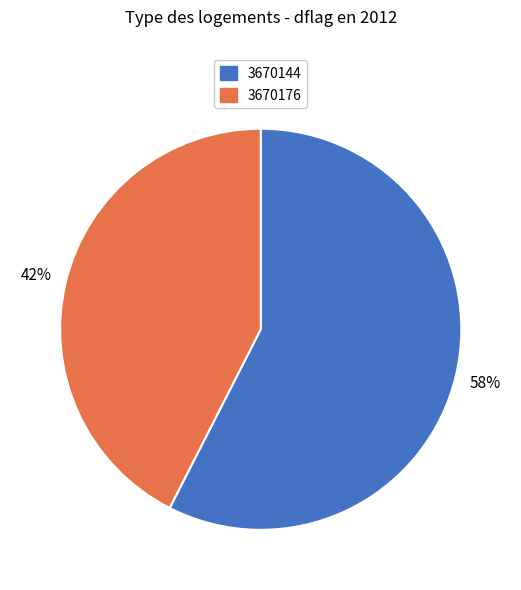

Which slice represents more than half of the pie?

3670144